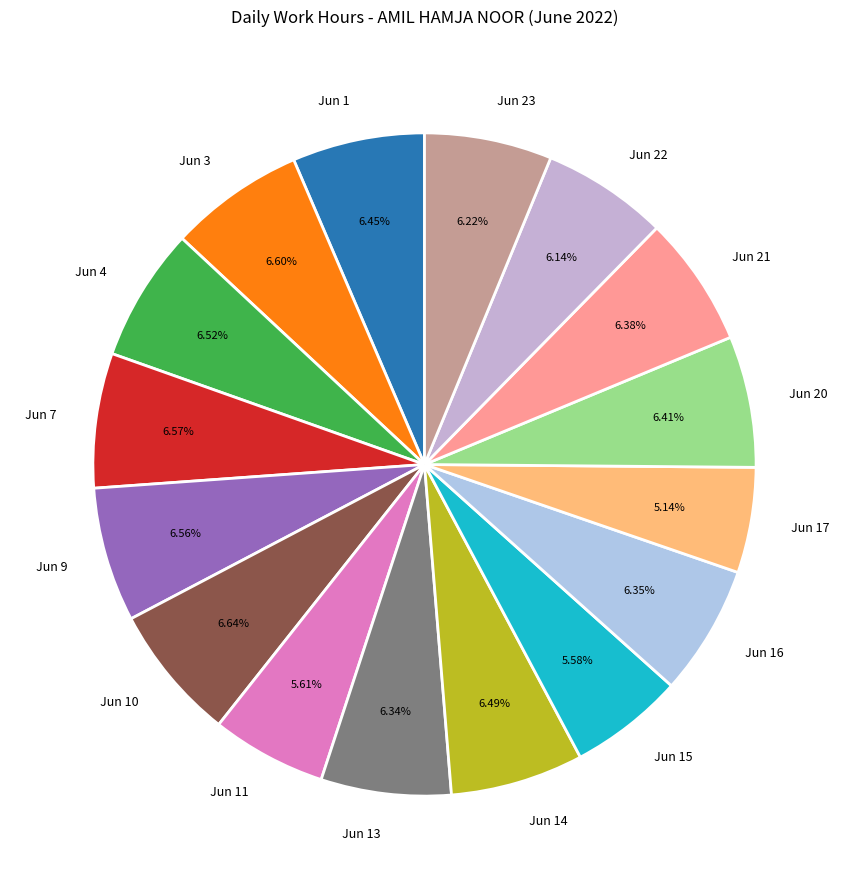

What is the ratio of the value at Jun 17 to the value at Jun 9?

0.8